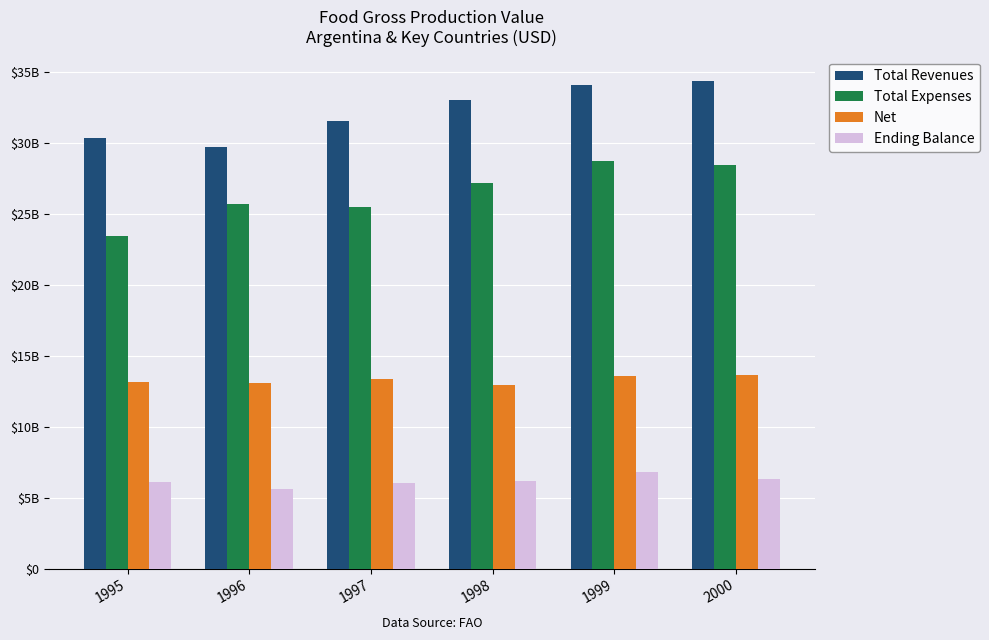

Are the bars grouped side by side (vs. stacked)?

Yes